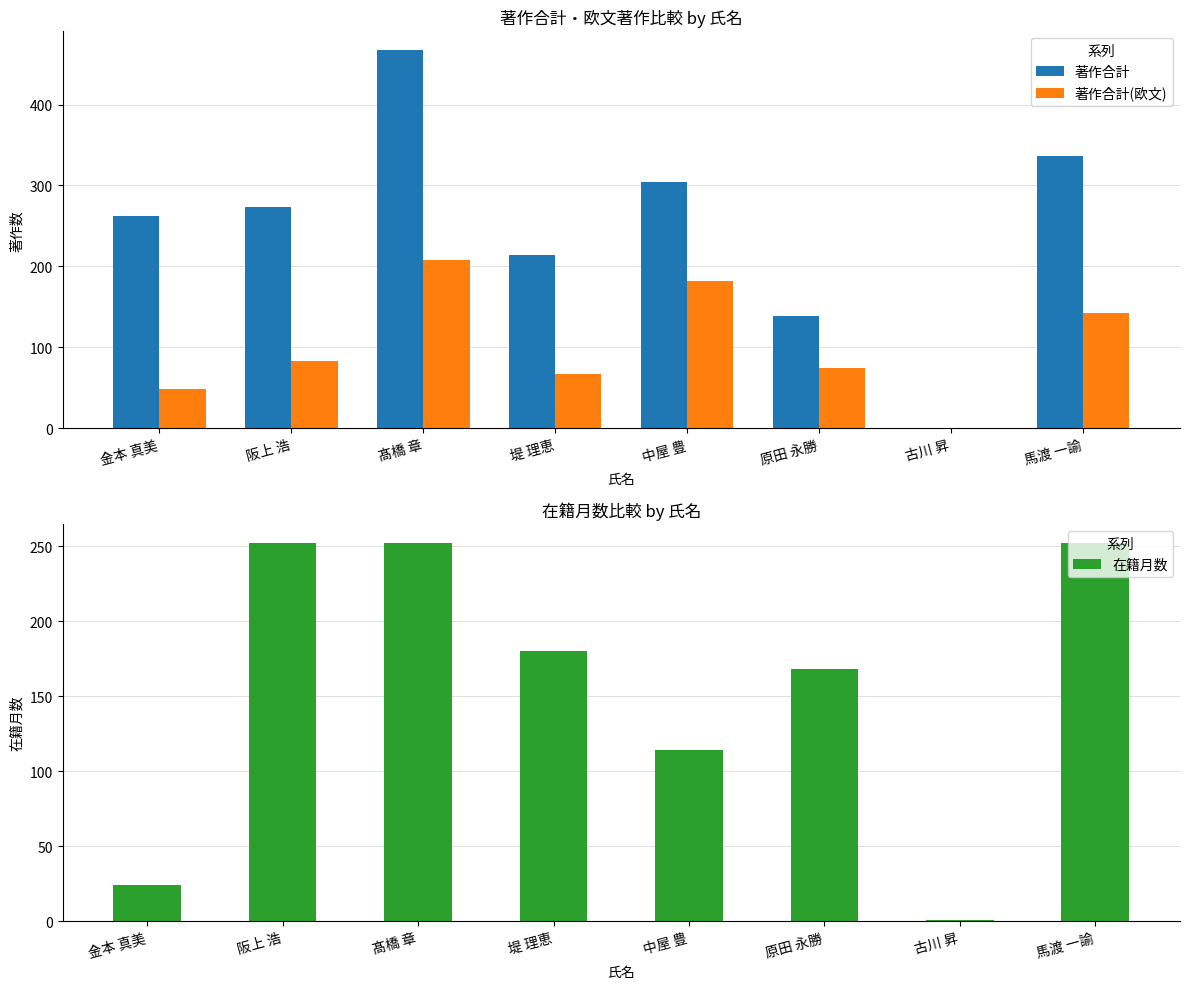

Is it true that 在籍月数 equals 1 at 古川 昇?

True